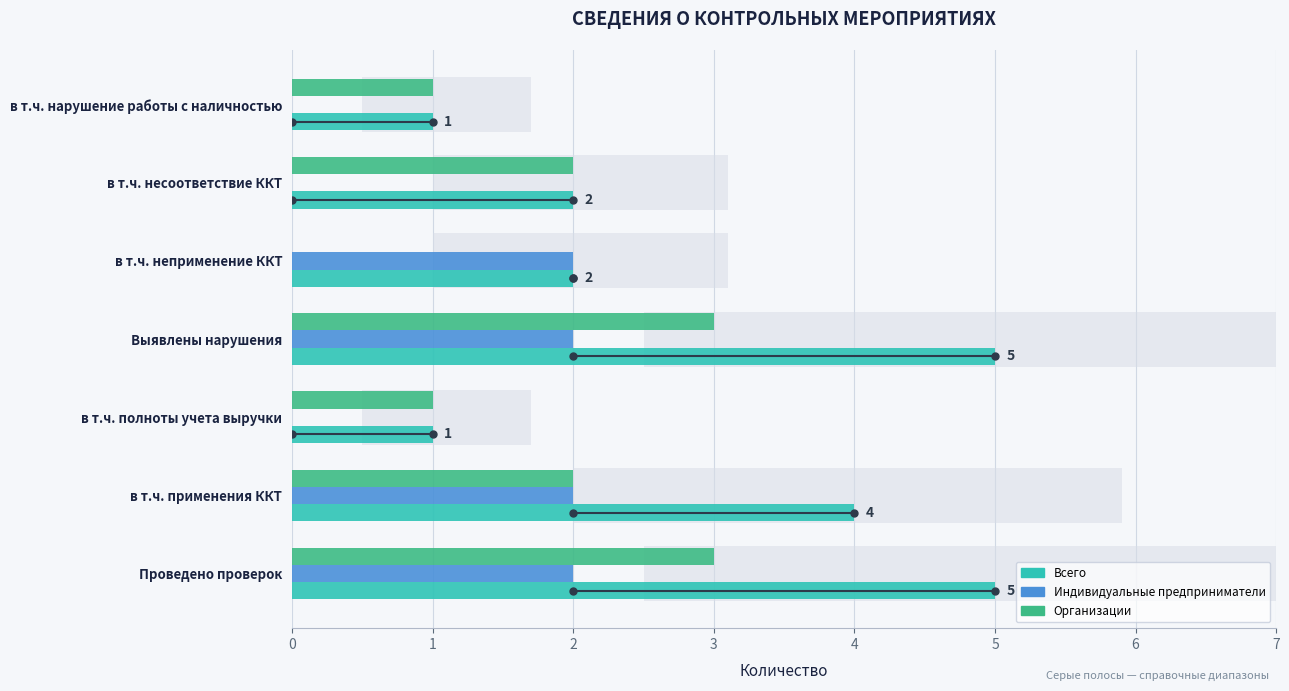

What is the sum of all Организации values?

12